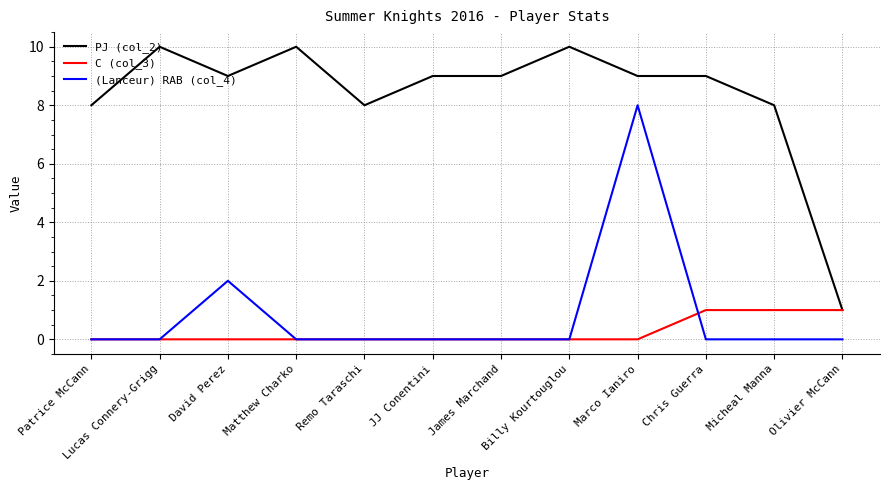

Reading left to right, what are all the values shown in this chart?

PJ (col_2): Patrice McCann=8	Lucas Connery-Grigg=10	David Perez=9	Matthew Charko=10	Remo Taraschi=8	JJ Conentini=9	James Marchand=9	Billy Kourtouglou=10	Marco Ianiro=9	Chris Guerra=9	Micheal Manna=8	Olivier McCann=1
C (col_3): Patrice McCann=0	Lucas Connery-Grigg=0	David Perez=0	Matthew Charko=0	Remo Taraschi=0	JJ Conentini=0	James Marchand=0	Billy Kourtouglou=0	Marco Ianiro=0	Chris Guerra=1	Micheal Manna=1	Olivier McCann=1
(Lanceur) RAB (col_4): Patrice McCann=0	Lucas Connery-Grigg=0	David Perez=2	Matthew Charko=0	Remo Taraschi=0	JJ Conentini=0	James Marchand=0	Billy Kourtouglou=0	Marco Ianiro=8	Chris Guerra=0	Micheal Manna=0	Olivier McCann=0